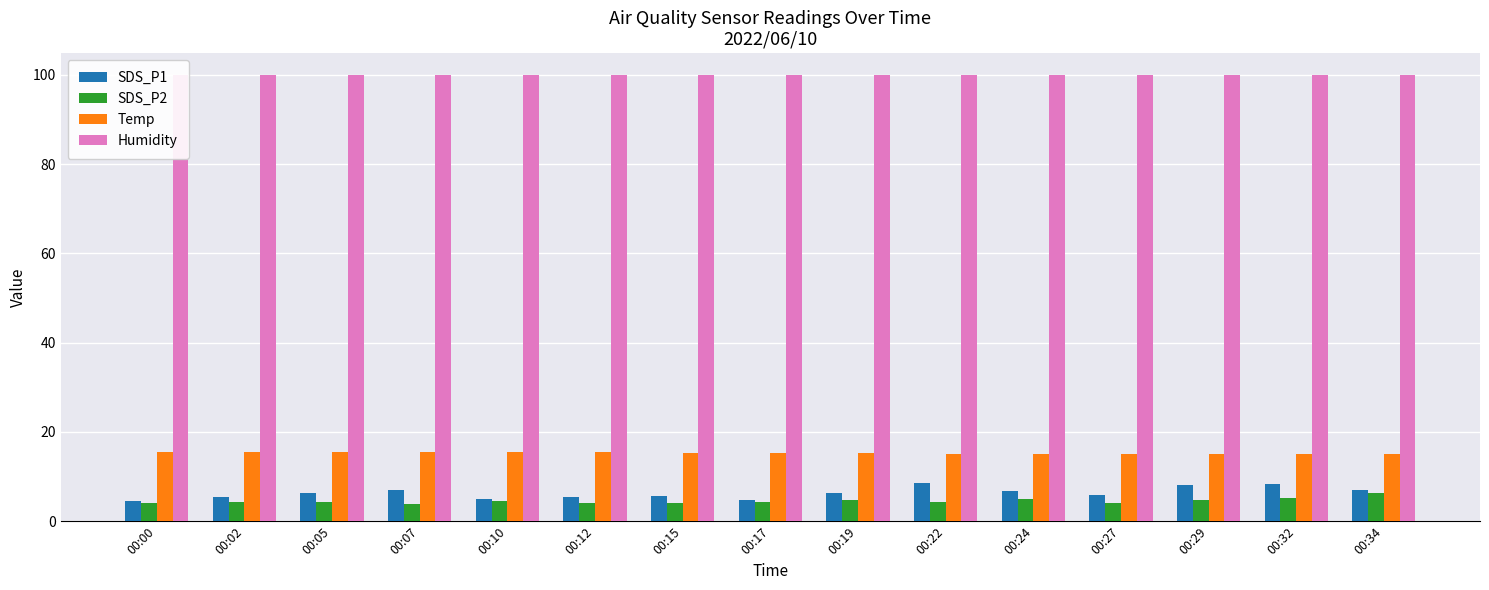

Reading left to right, extract all data points from this chart.

SDS_P1: 00:00=4.6	00:02=5.5	00:05=6.3	00:07=7.0	00:10=5.1	00:12=5.4	00:15=5.6	00:17=4.7	00:19=6.3	00:22=8.6	00:24=6.8	00:27=5.9	00:29=8.0	00:32=8.4	00:34=7.0
SDS_P2: 00:00=4.1	00:02=4.4	00:05=4.2	00:07=3.9	00:10=4.6	00:12=4.0	00:15=4.2	00:17=4.3	00:19=4.8	00:22=4.4	00:24=4.9	00:27=4.0	00:29=4.7	00:32=5.2	00:34=6.3
Temp: 00:00=15.5	00:02=15.4	00:05=15.4	00:07=15.4	00:10=15.4	00:12=15.4	00:15=15.3	00:17=15.2	00:19=15.2	00:22=15.1	00:24=15.1	00:27=15.1	00:29=15.1	00:32=15.0	00:34=15.0
Humidity: 00:00=99.9	00:02=99.9	00:05=99.9	00:07=99.9	00:10=99.9	00:12=99.9	00:15=99.9	00:17=99.9	00:19=99.9	00:22=99.9	00:24=99.9	00:27=99.9	00:29=99.9	00:32=99.9	00:34=99.9